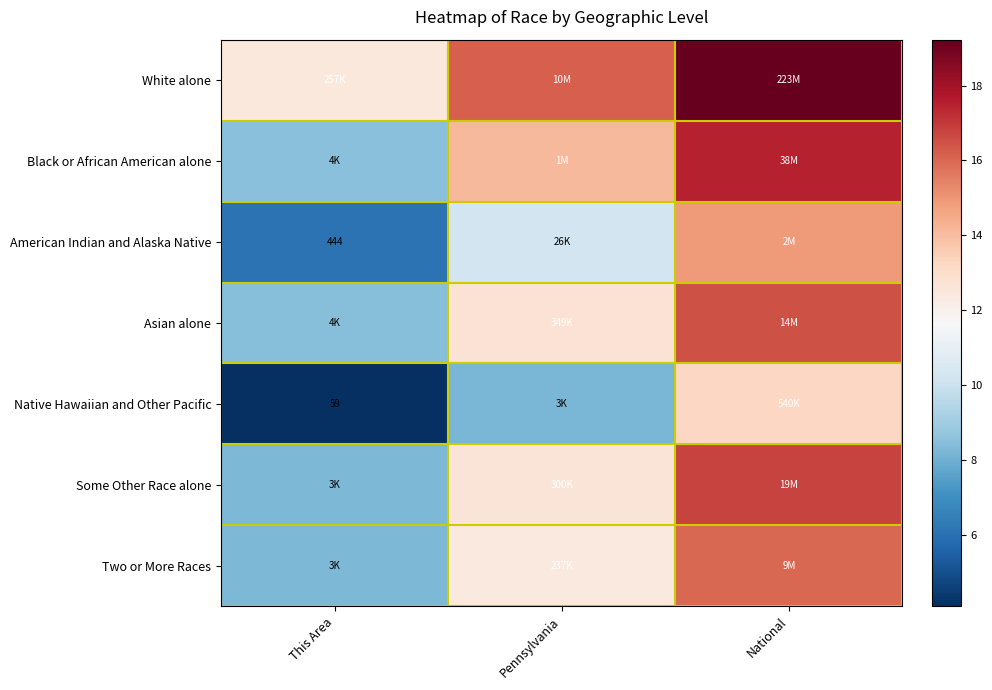

Which label corresponds to the smallest value in the chart?

This Area